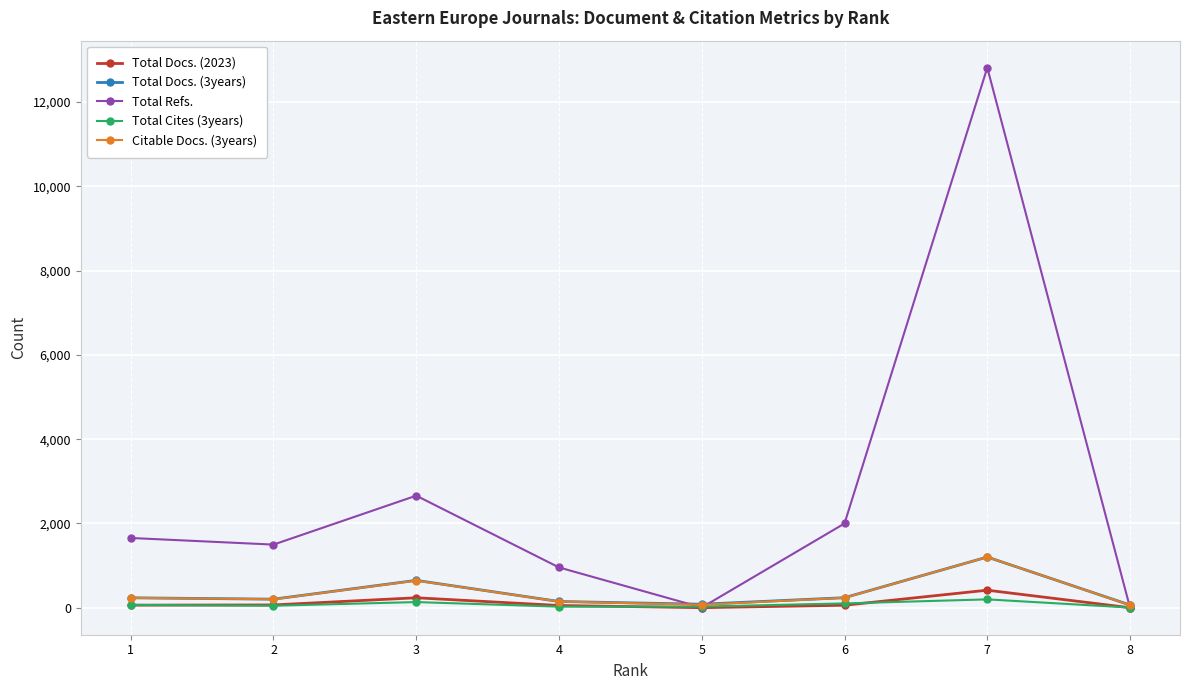

What is the approximate value of Total Refs. at 7, to the nearest 100?

12800